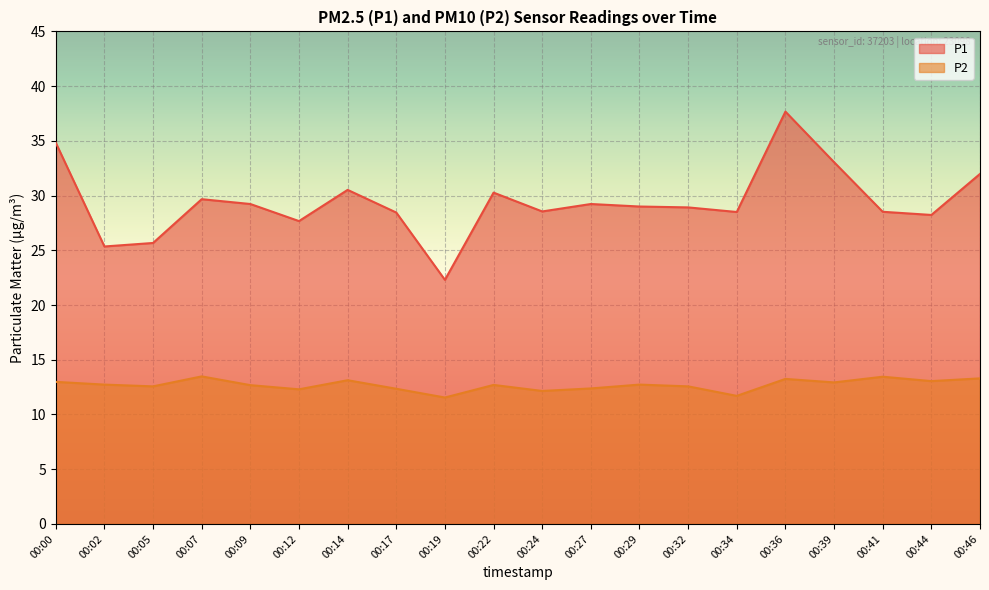

What is the average value of the P1 series?

29.4